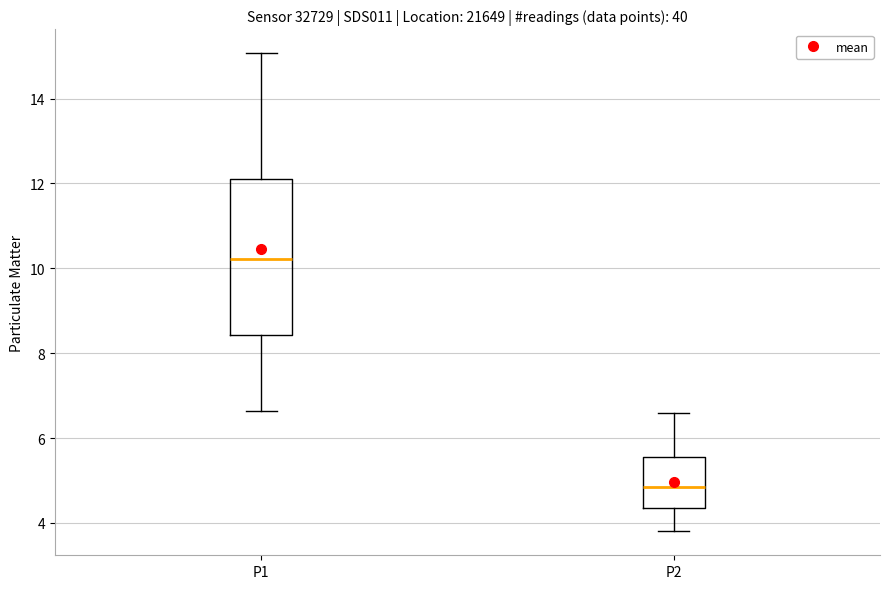

Which box's median line is the highest?

P1